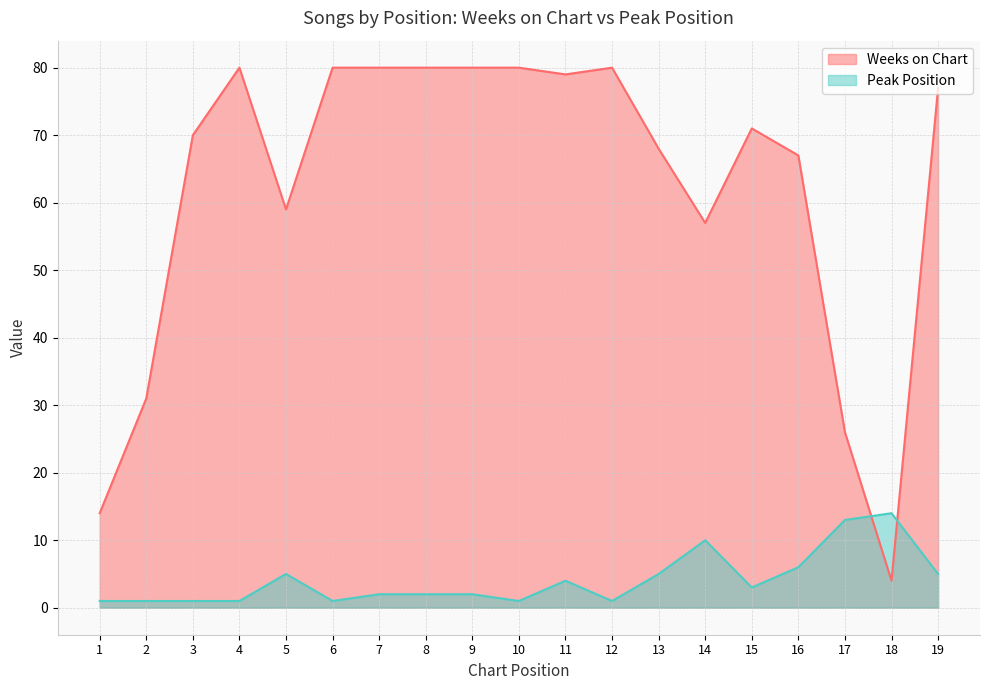

What is the average value of the Weeks on Chart series?

62